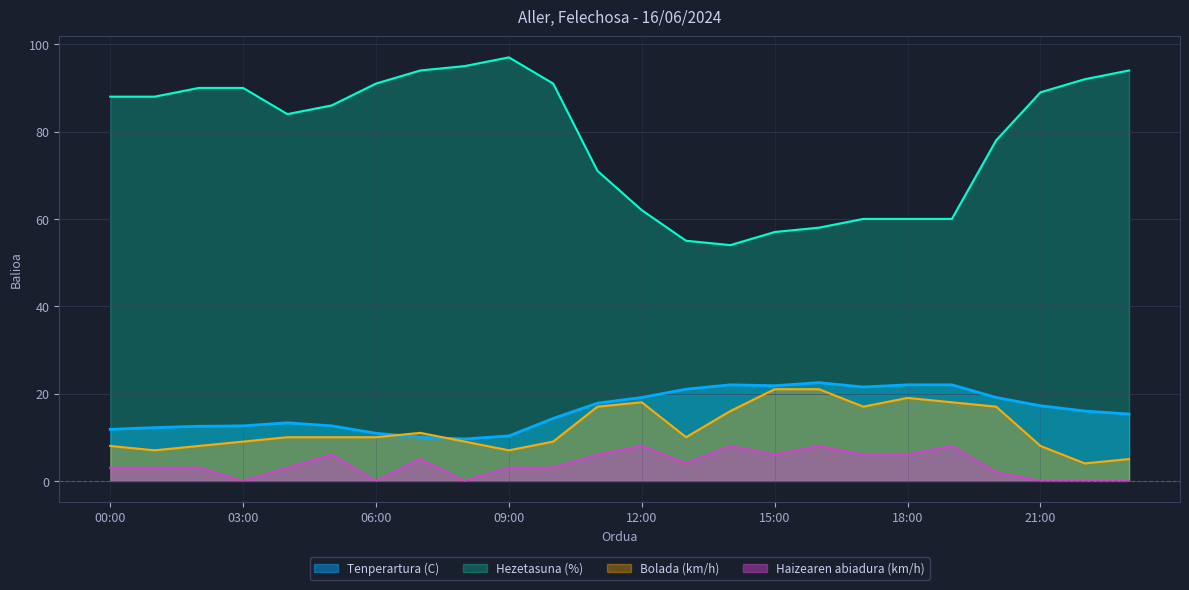

Is it true that Haizearen abiadura (km/h) equals 12.1 at 12:00?

False